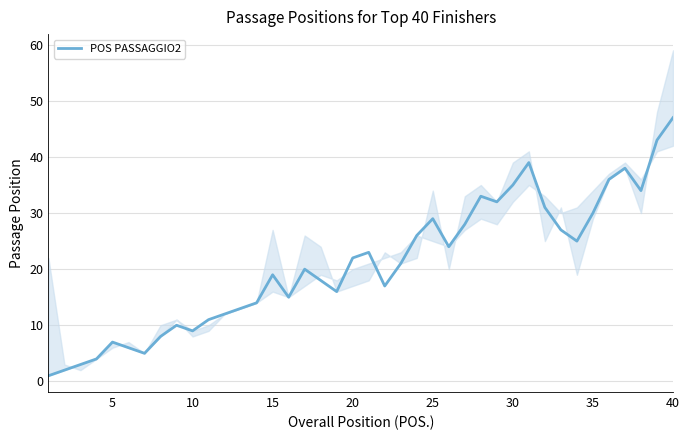

True or false: POS PASSAGGIO2 has a value of 6 at 35.

False